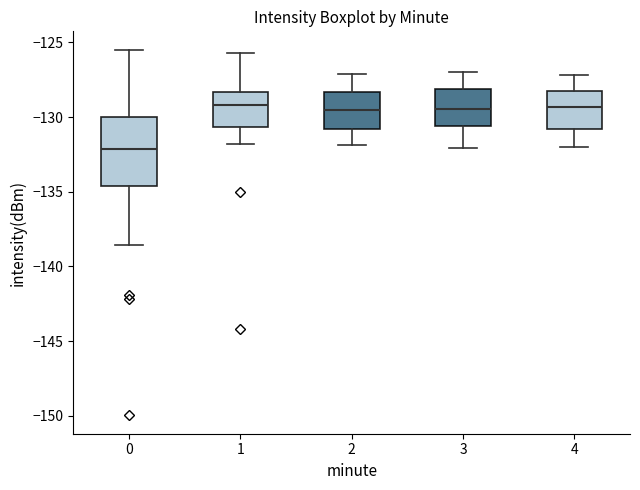

Which box has the lowest median line?

0